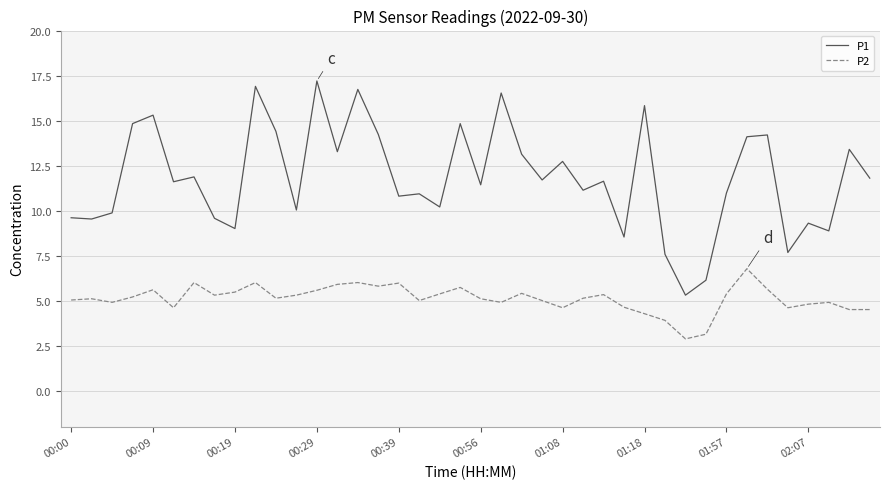

What is the maximum value for P2?

6.8